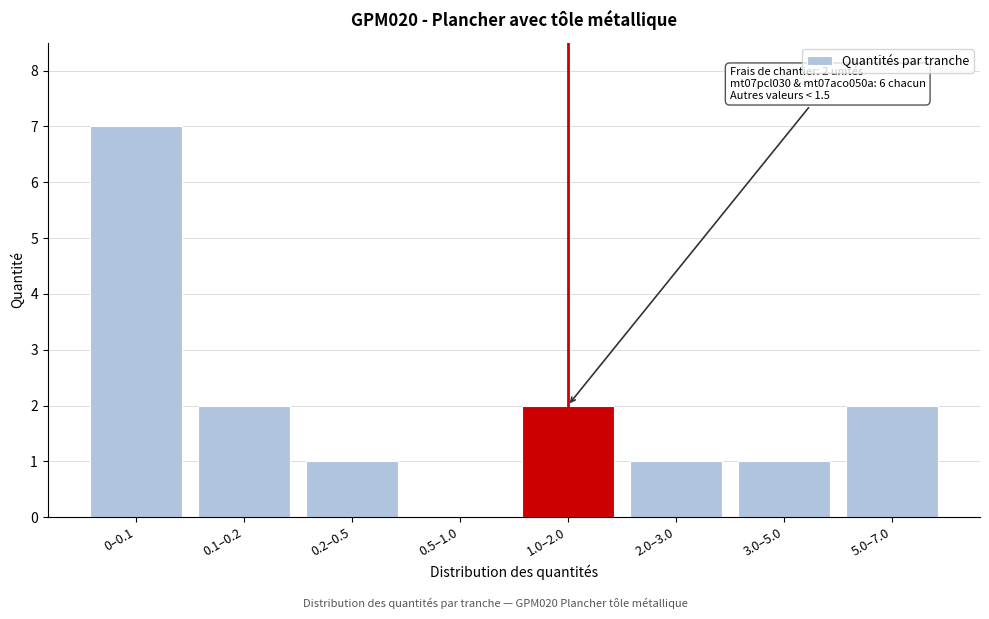

Reading left to right, extract all data points from this chart.

0–0.1=7	0.1–0.2=2	0.2–0.5=1	0.5–1.0=0	1.0–2.0=2	2.0–3.0=1	3.0–5.0=1	5.0–7.0=2